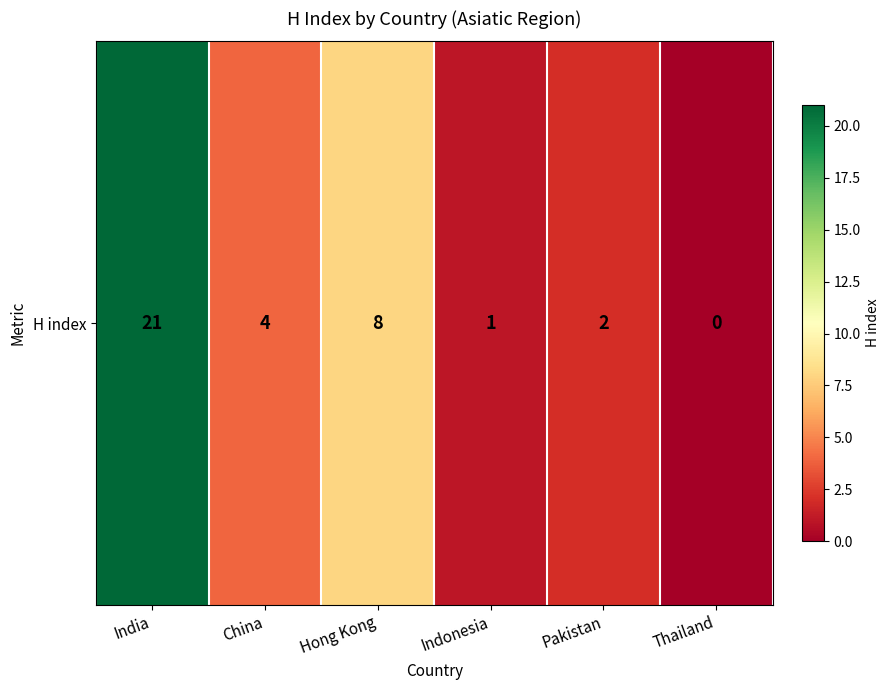

True or false: the data shows 0 at Thailand.

True